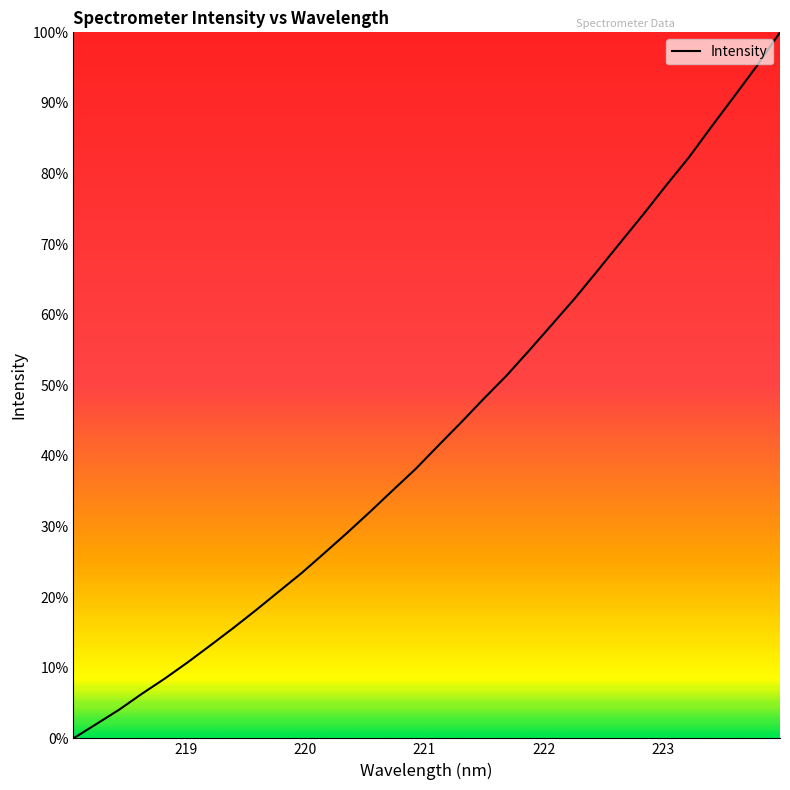

Does the chart display data point markers on the line(s)?

No